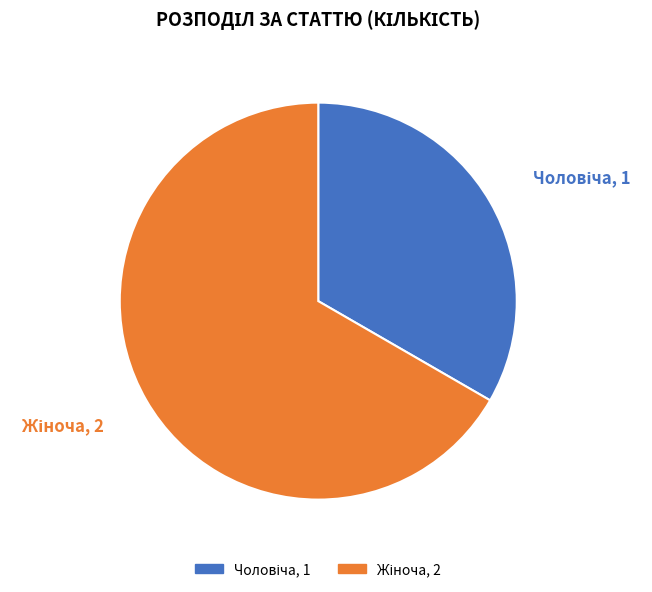

Is there any slice that represents more than half of the pie?

Yes